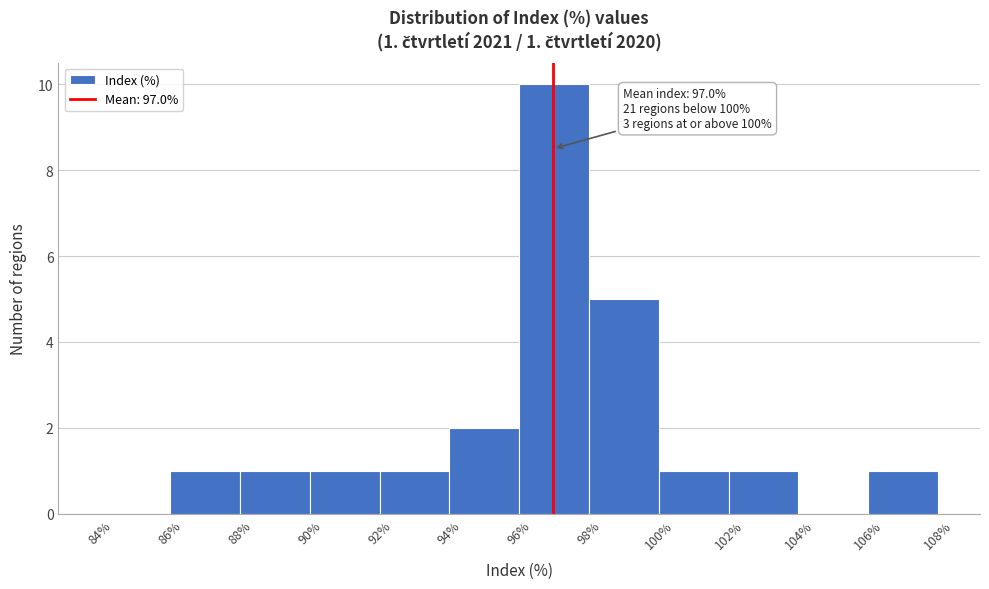

Over which range of the x-axis is the bar tallest?

96% to 98%